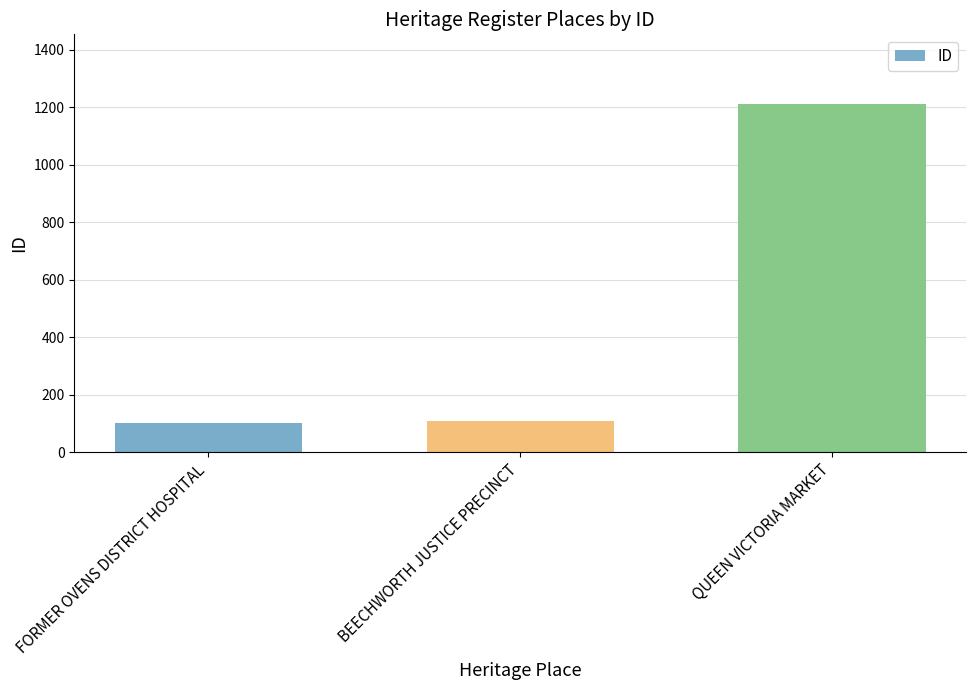

Between FORMER OVENS DISTRICT HOSPITAL and QUEEN VICTORIA MARKET, which is larger?

QUEEN VICTORIA MARKET